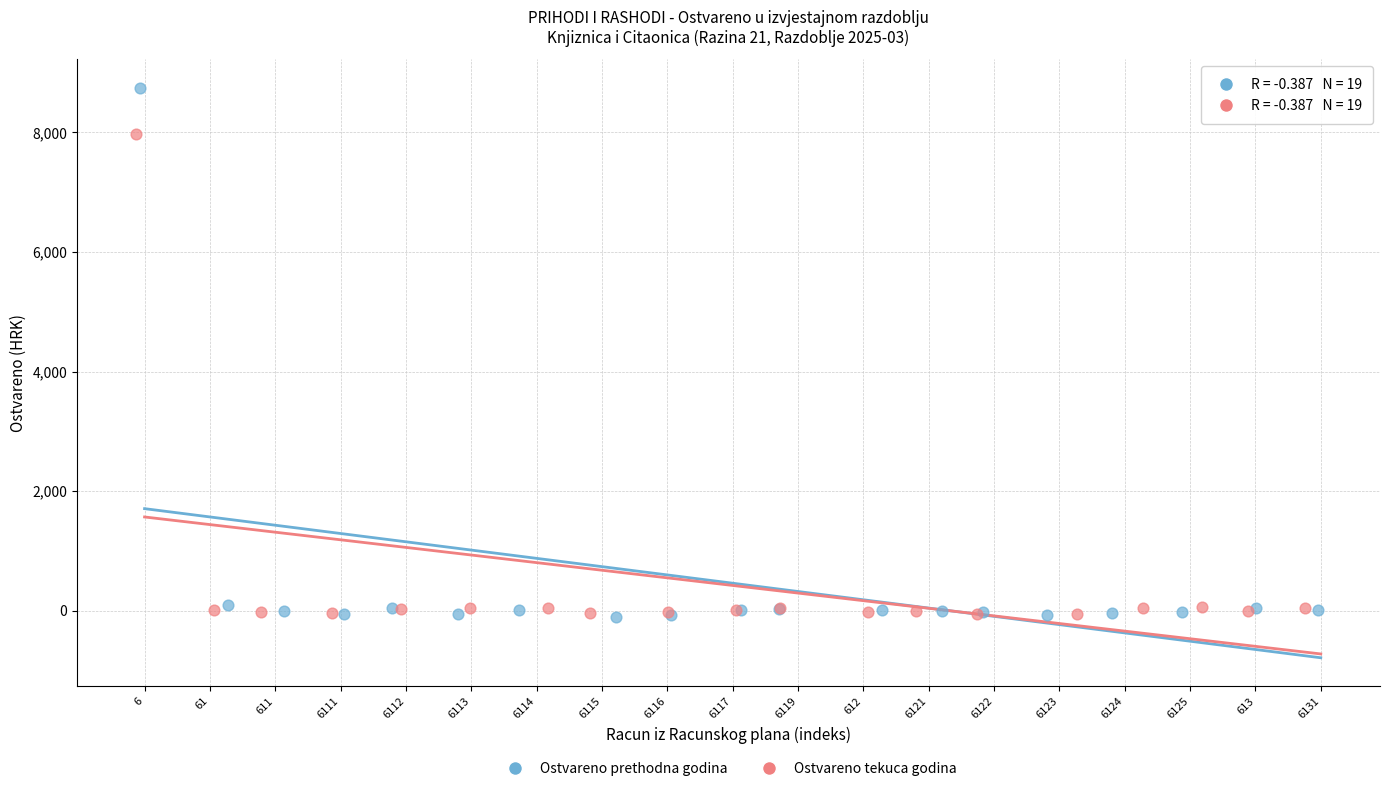

Which series contains the highest Y value?

Ostvareno prethodna godina